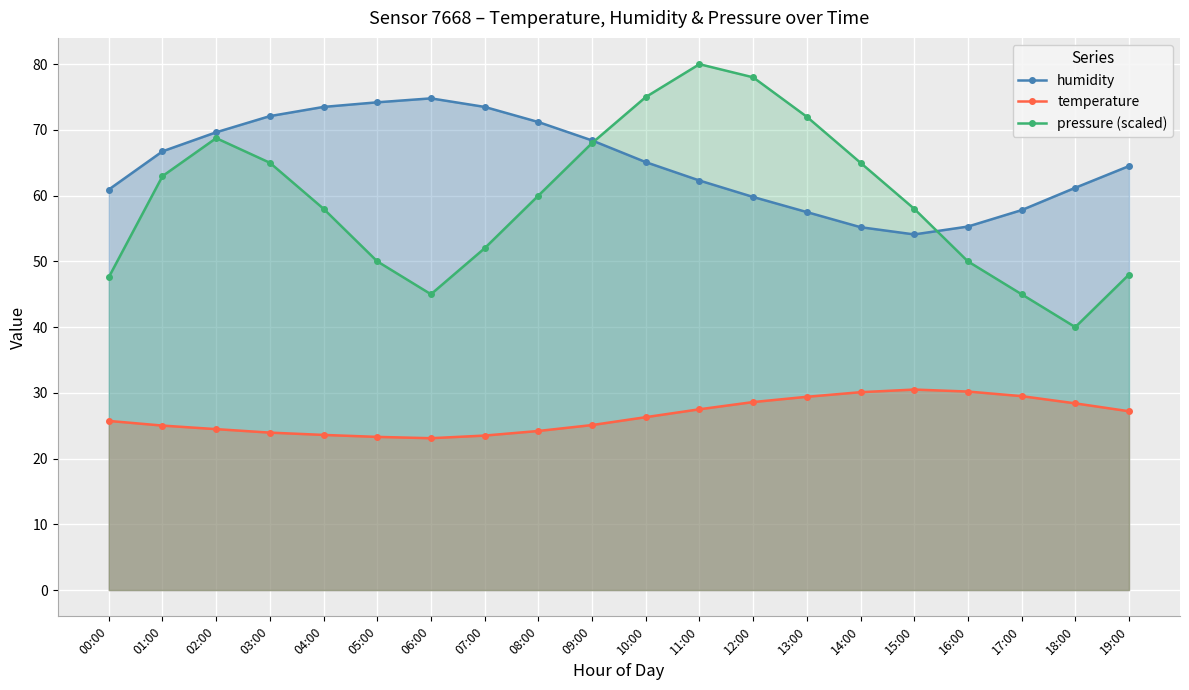

List the series in order of their peak value, highest first.

pressure (scaled), humidity, temperature